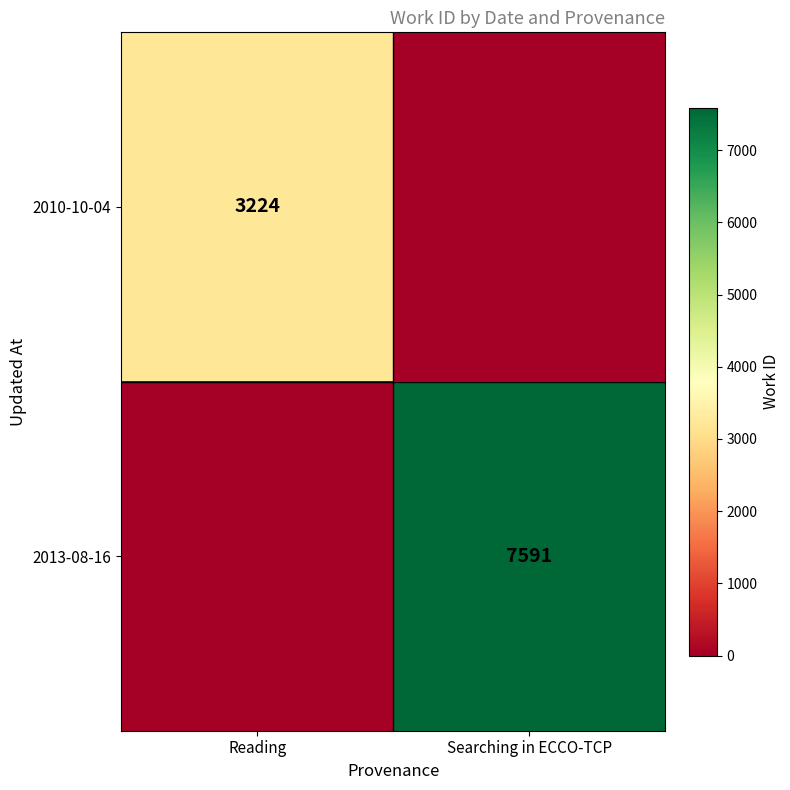

The value of 2013-08-16 at Searching in ECCO-TCP is 7591. True or false?

True